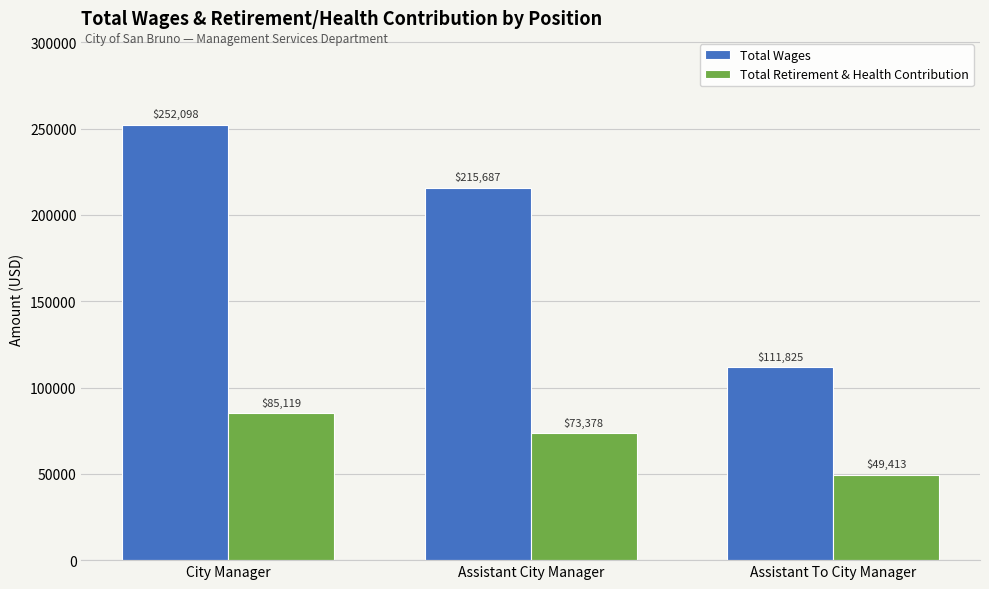

Which series has the largest total across all categories?

Total Wages